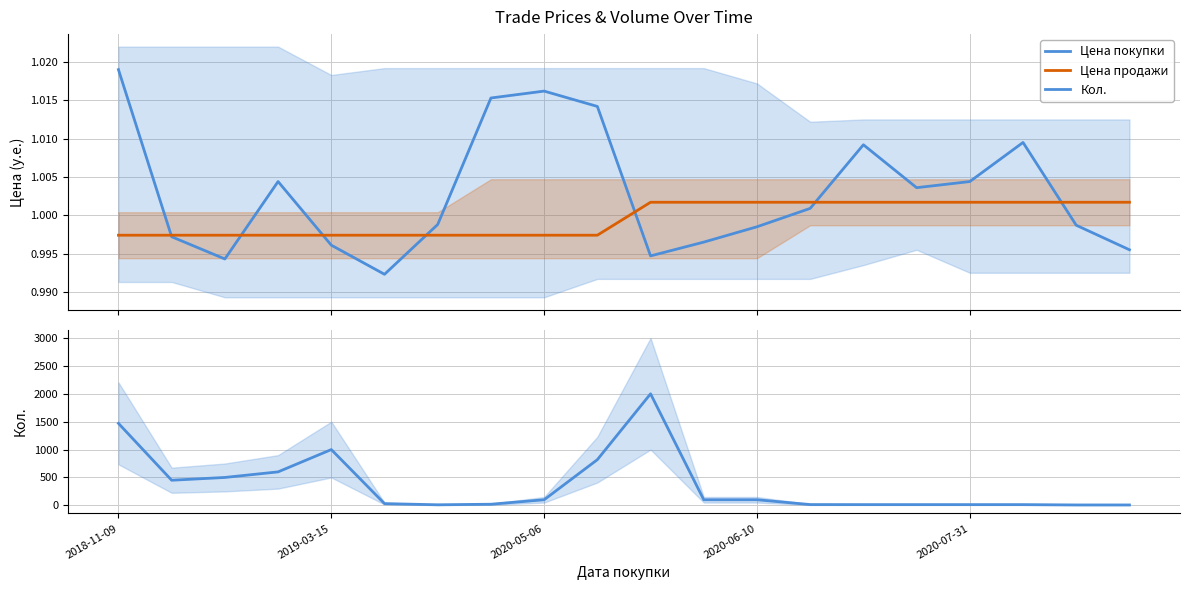

What position from the left is 2020-05-06?

3